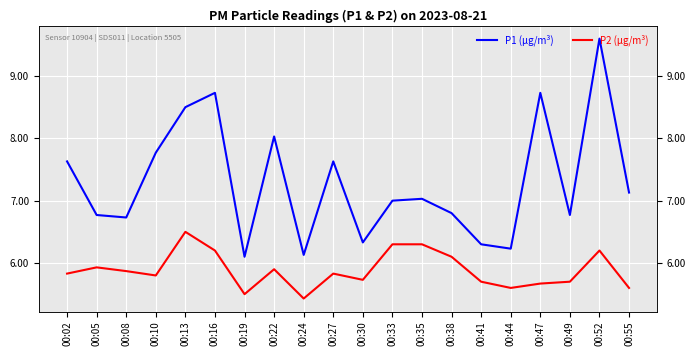

At which category is the sum across all series the highest?

00:52